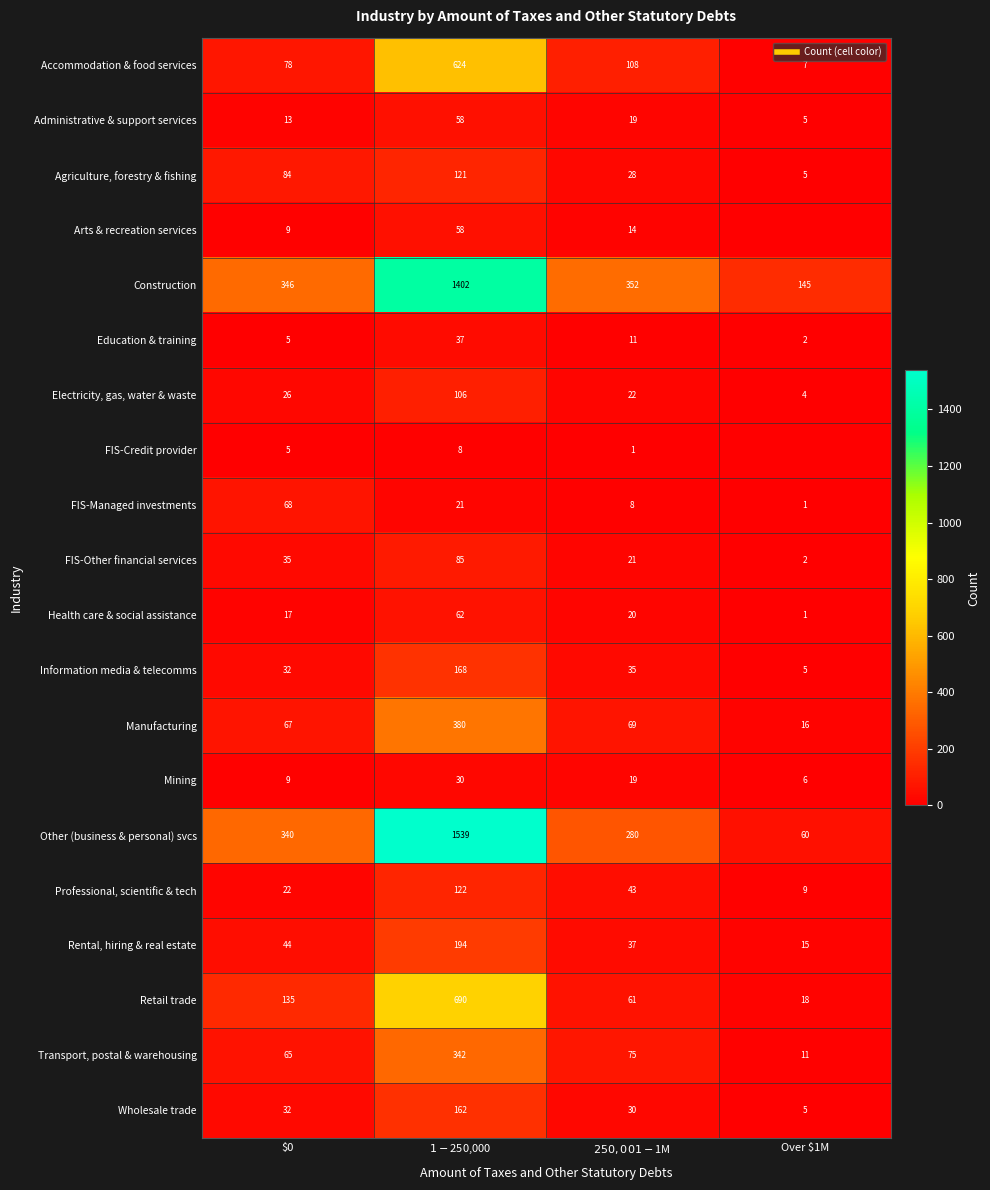

At which label is Transport, postal & warehousing closest to 176?

$250,001-$1M